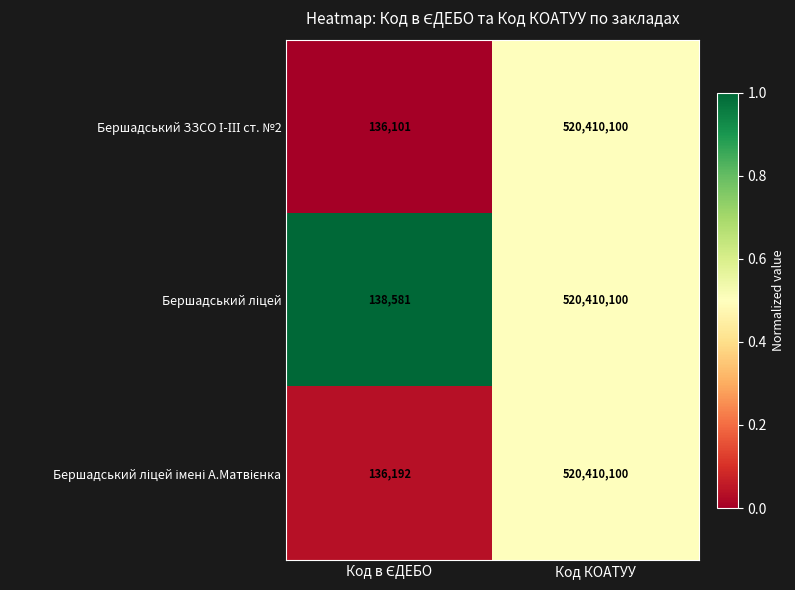

What is the total value across all series at Код КОАТУУ?

1561230300